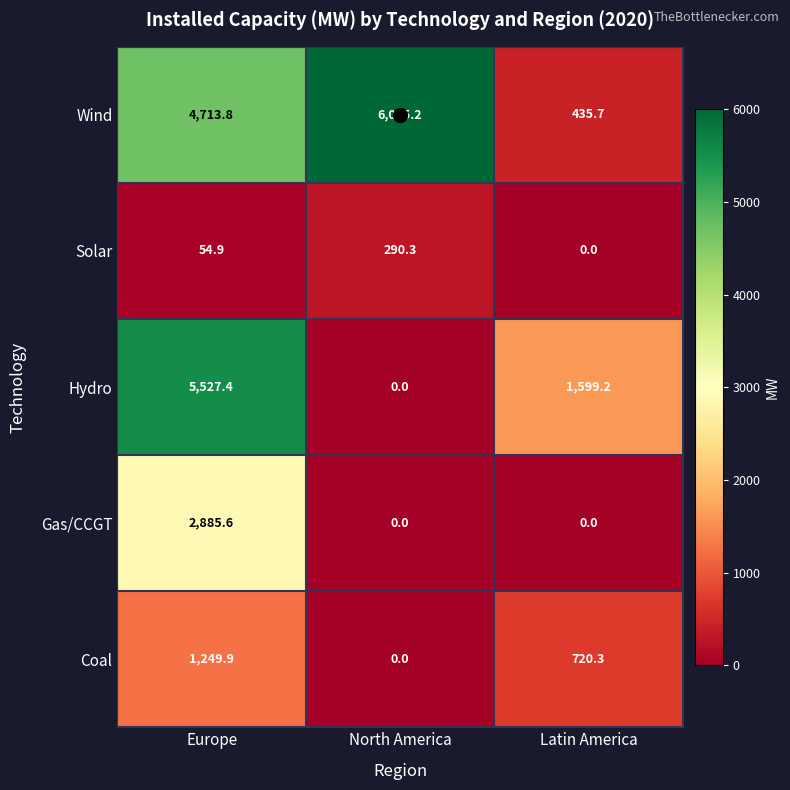

Which series has the widest spread of values?

Wind